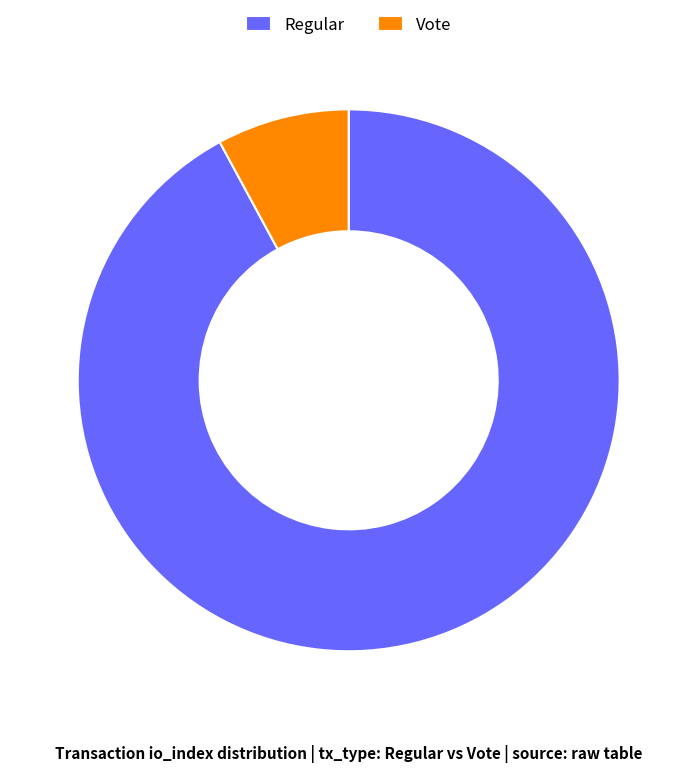

Which slice is the smallest?

Vote